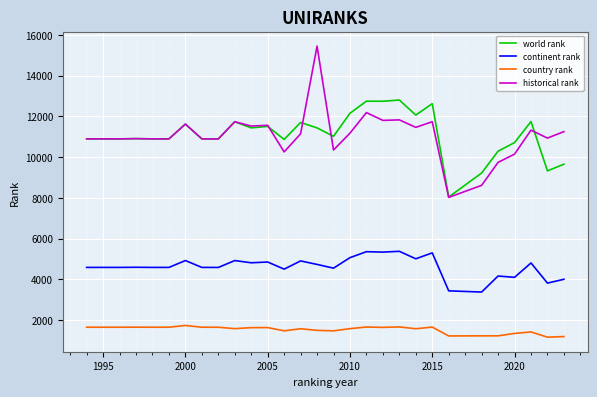

True or false: country rank and historical rank intersect in this chart.

False